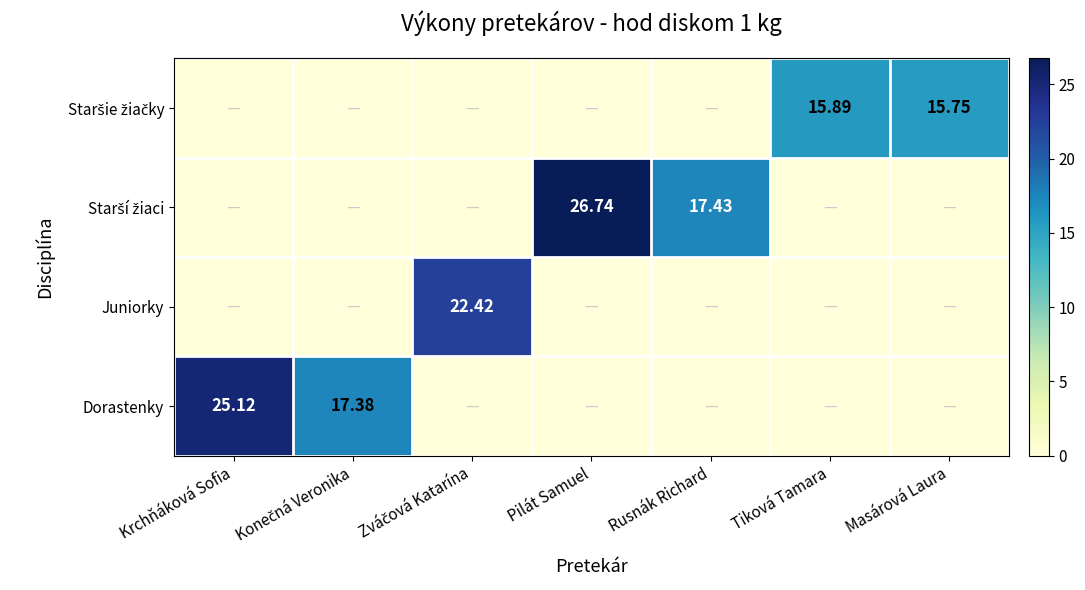

At how many categories does at least one series exceed 9?

7